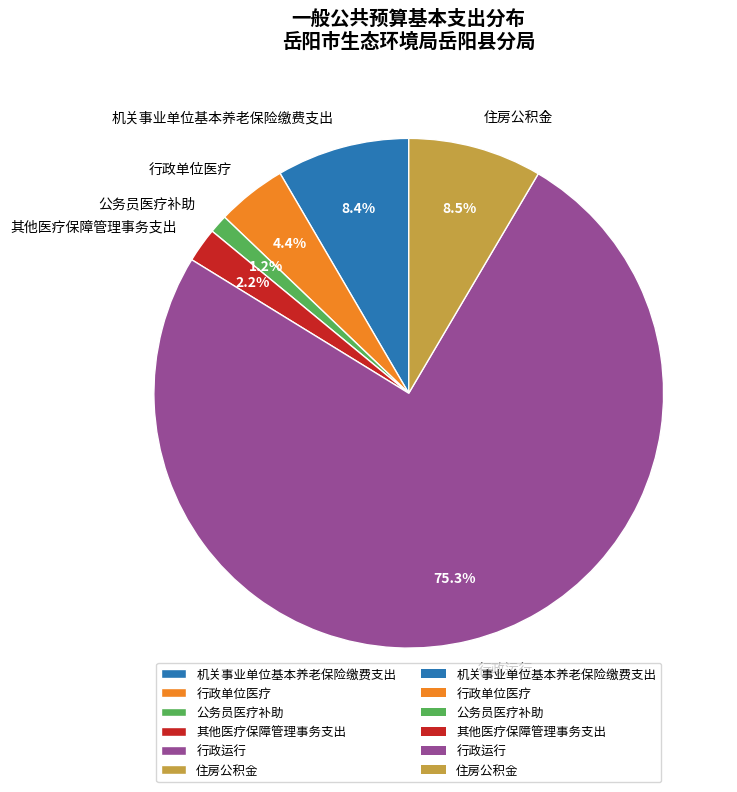

Is 行政运行 the majority of the pie?

Yes